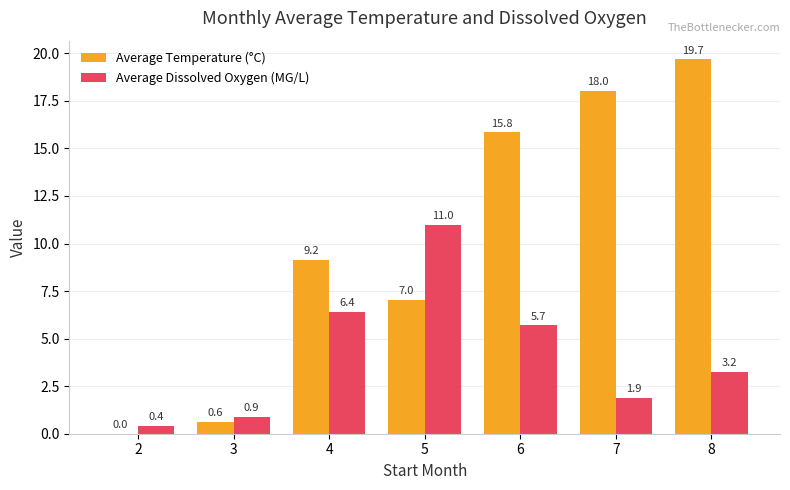

What is the maximum value shown in the chart?

19.7